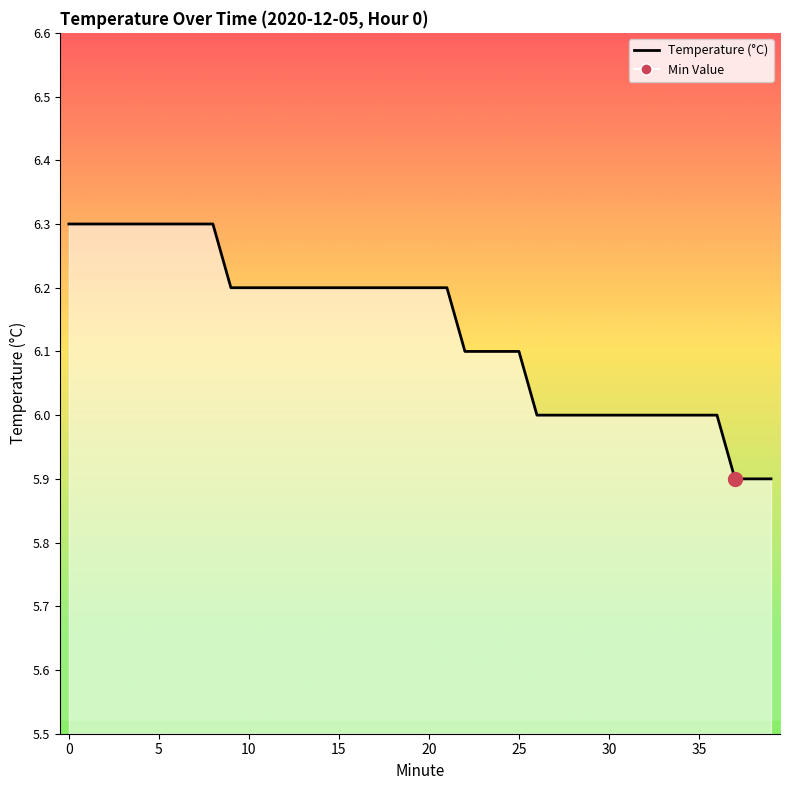

What is the minimum value shown in the chart?

5.9